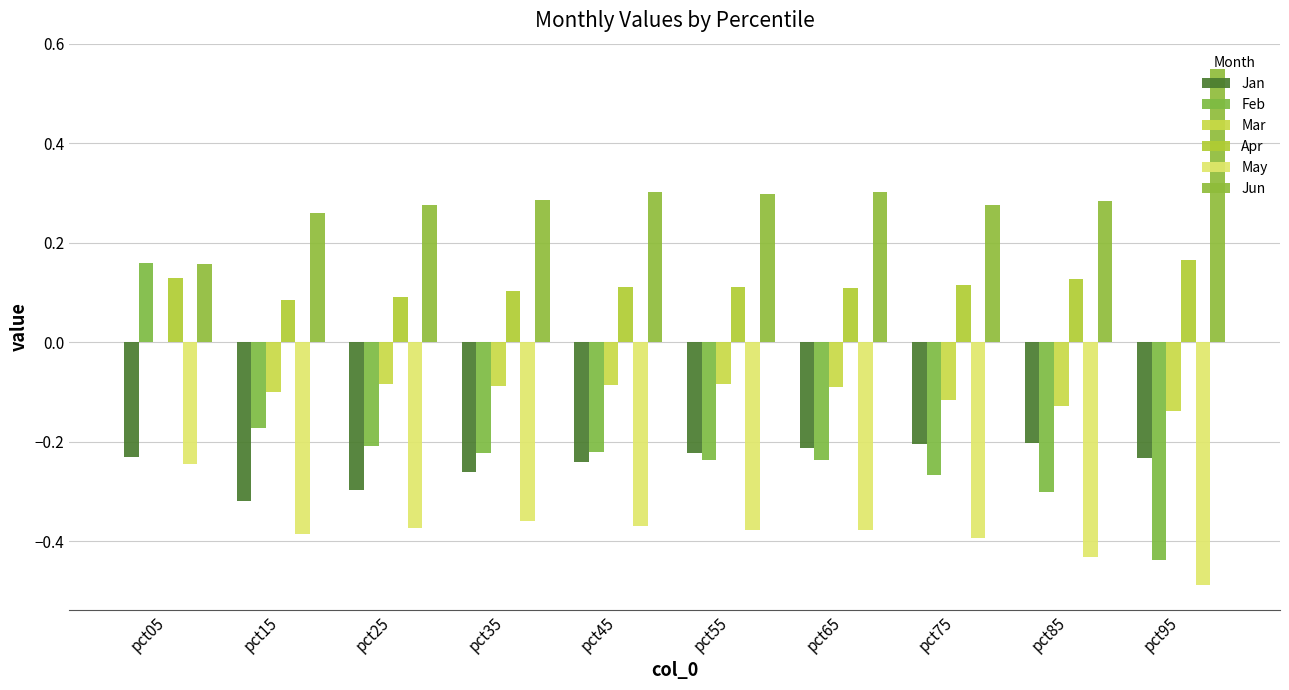

Does the chart contain stacked bars?

No